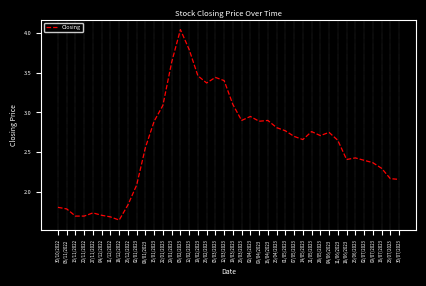

At which label does the data first exceed 2?

02/01/2023